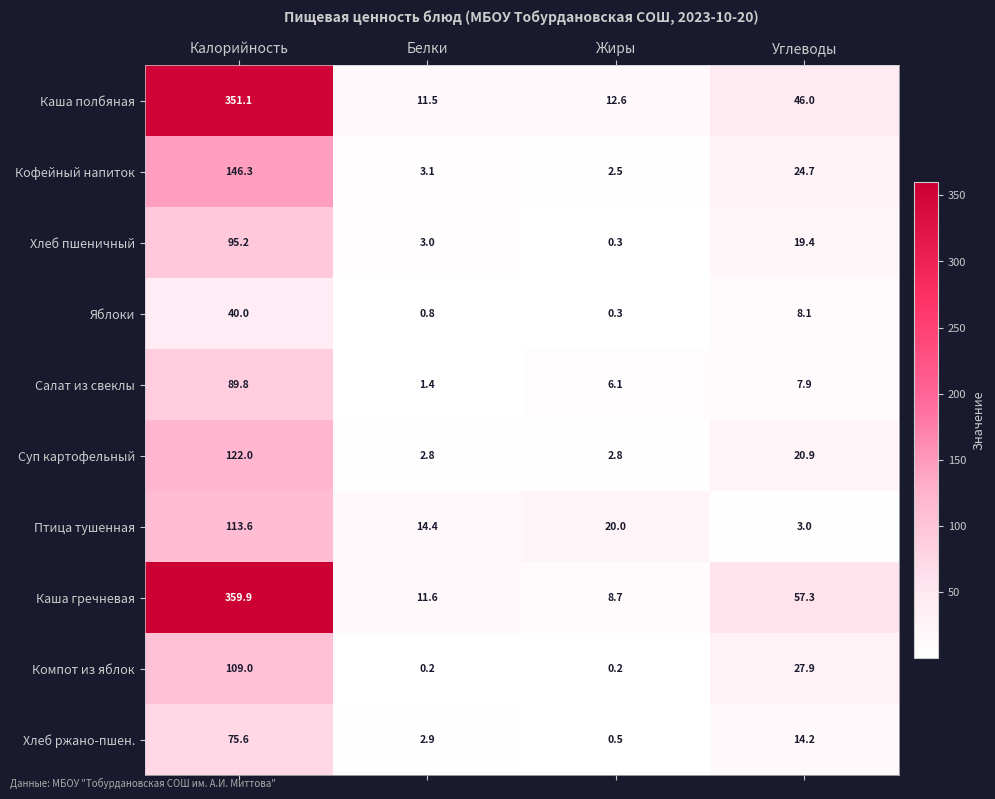

Which series has the largest range (max minus min)?

Каша гречневая